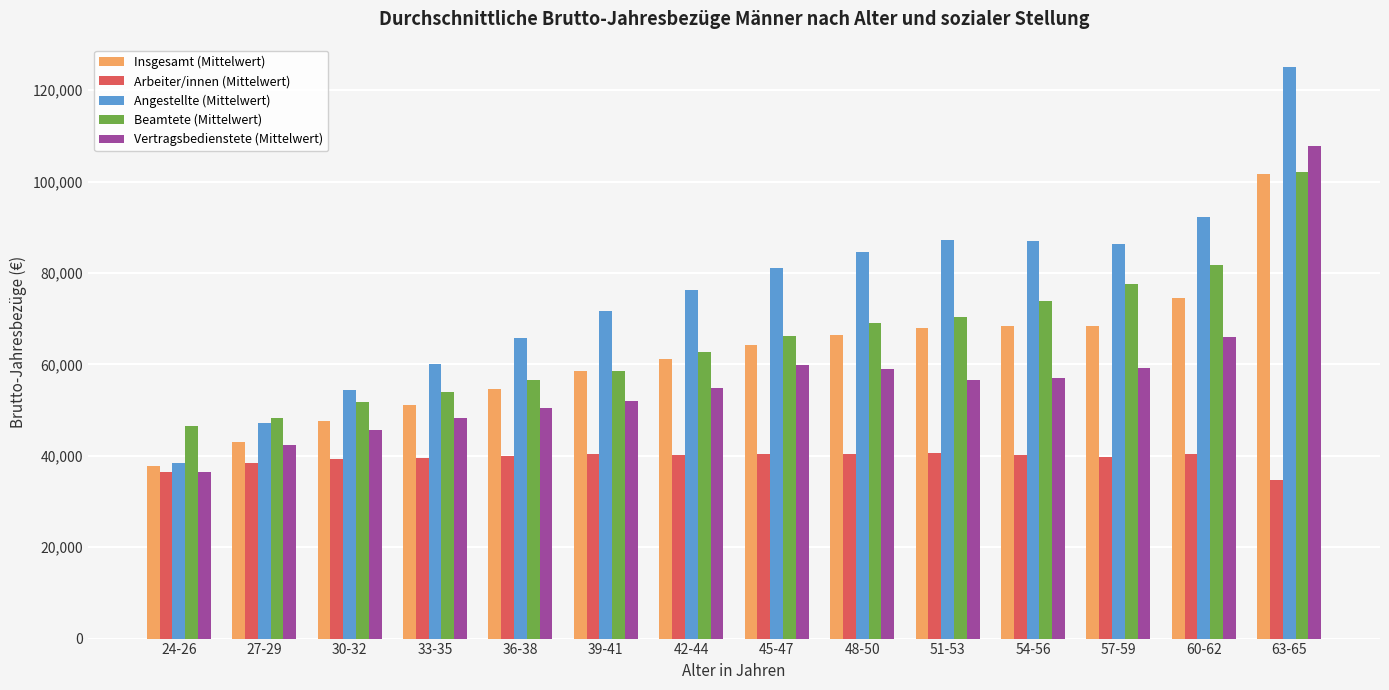

What value does the Beamtete (Mittelwert) series have at 48-50?

69137.0